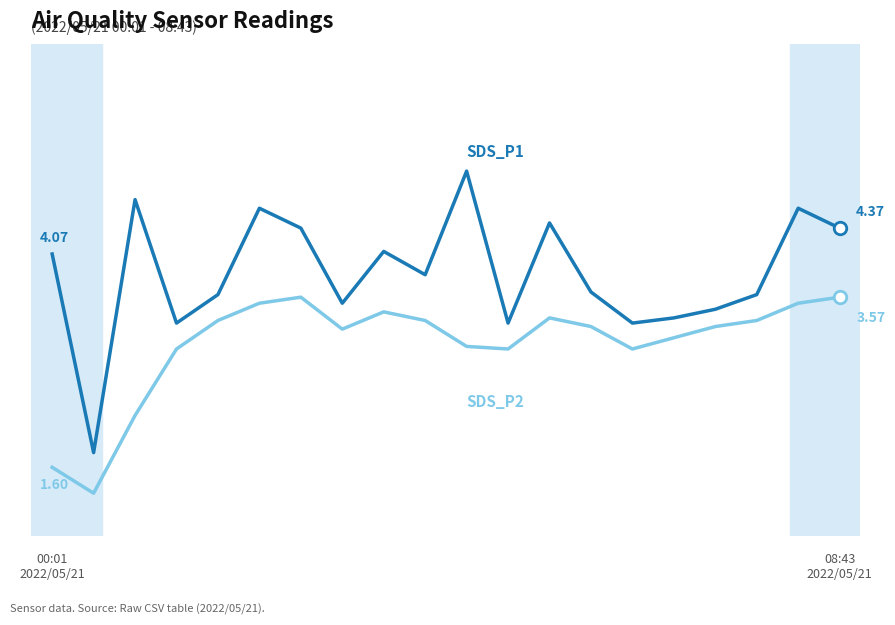

Does the chart display data point markers on the line(s)?

No